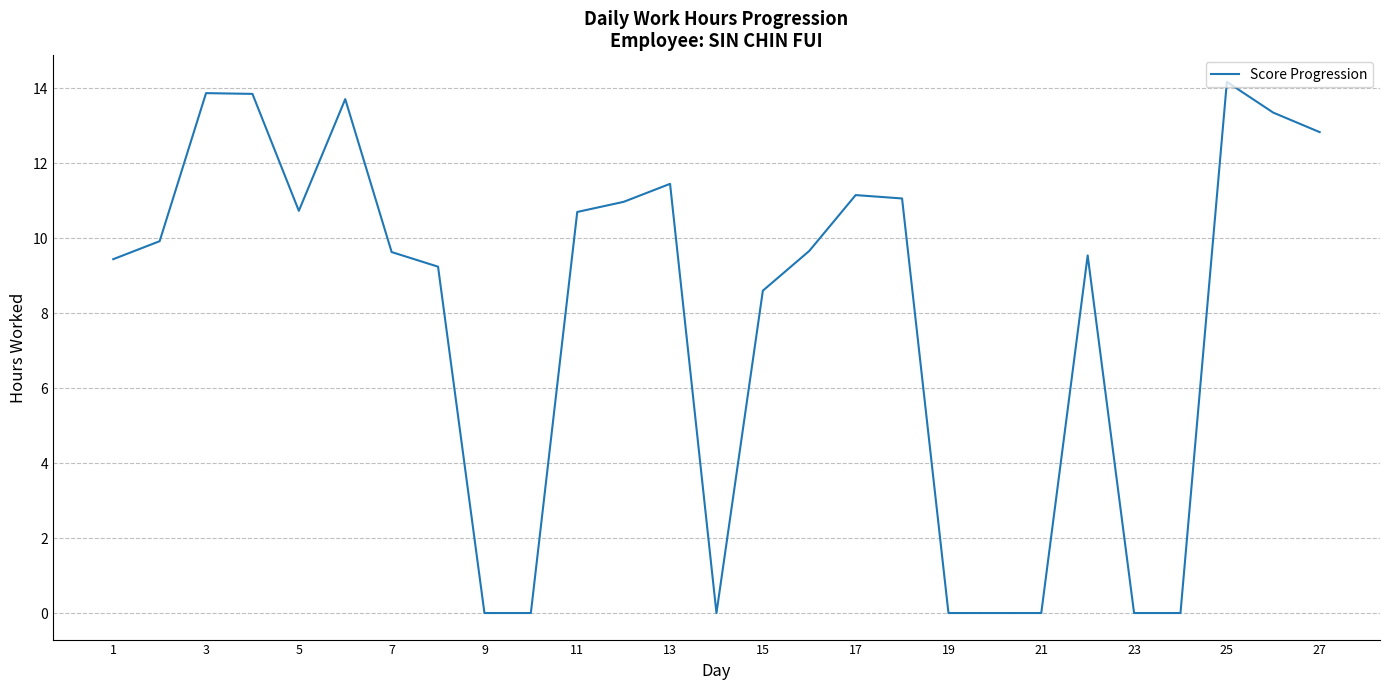

What is the difference between the maximum and minimum values?

14.2